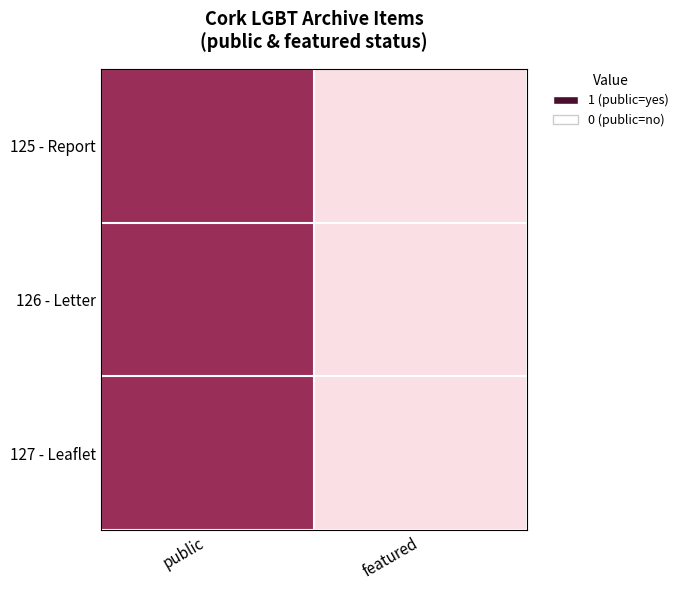

Which label corresponds to the largest value in the chart?

public